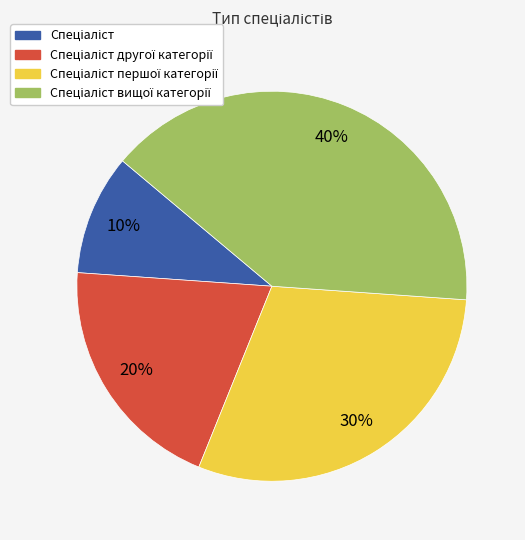

To the nearest percent, what is the difference between the largest and smallest slice percentages?

30%